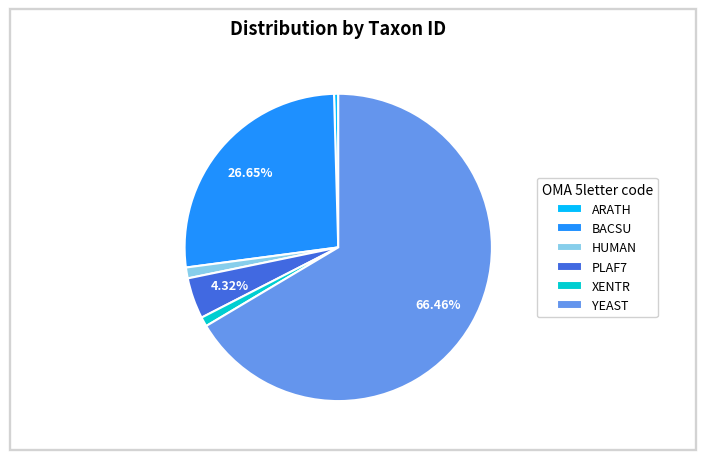

To the nearest percent, what is the average slice percentage?

17%